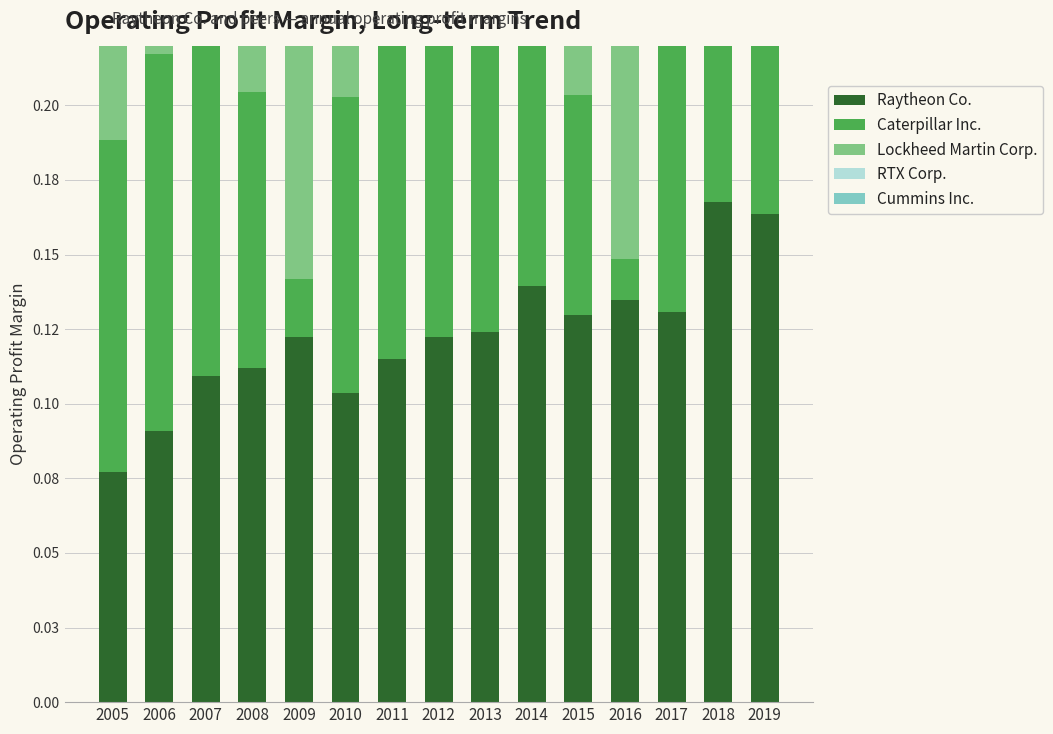

What is the value of the Caterpillar Inc. bar at the 2nd from the left?

0.1